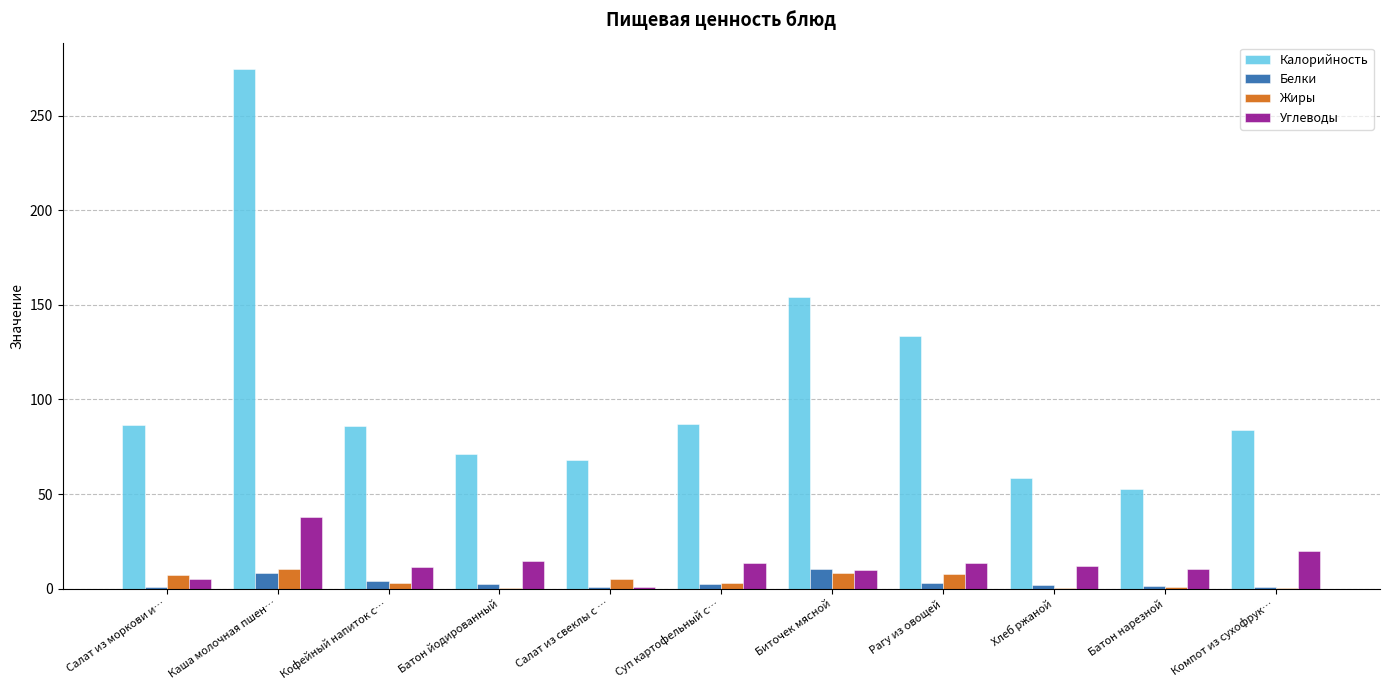

Which category has the highest value across all series?

Каша молочная пшен…